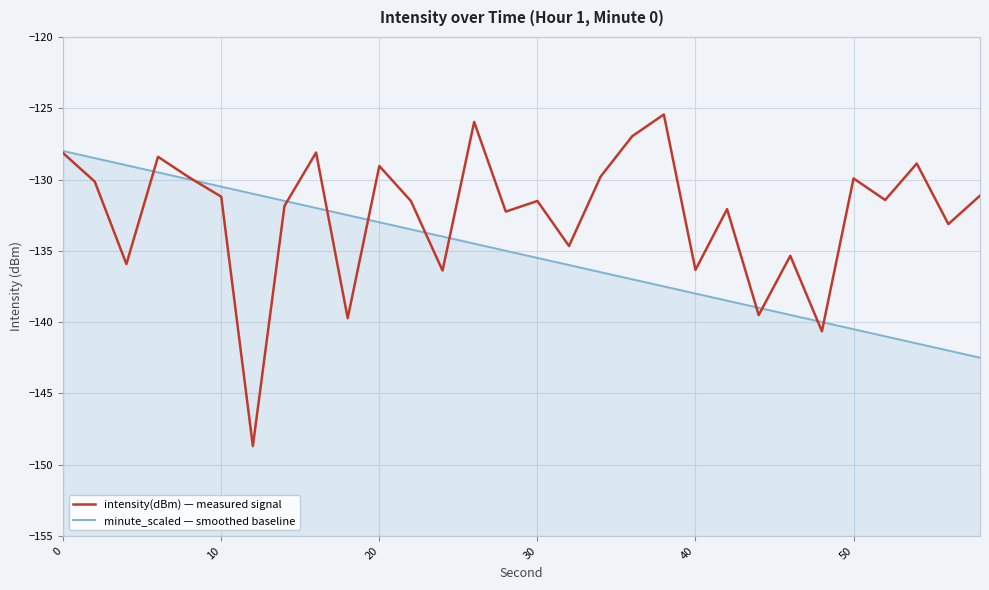

True or false: intensity(dBm) — measured signal and minute_scaled — smoothed baseline intersect in this chart.

True